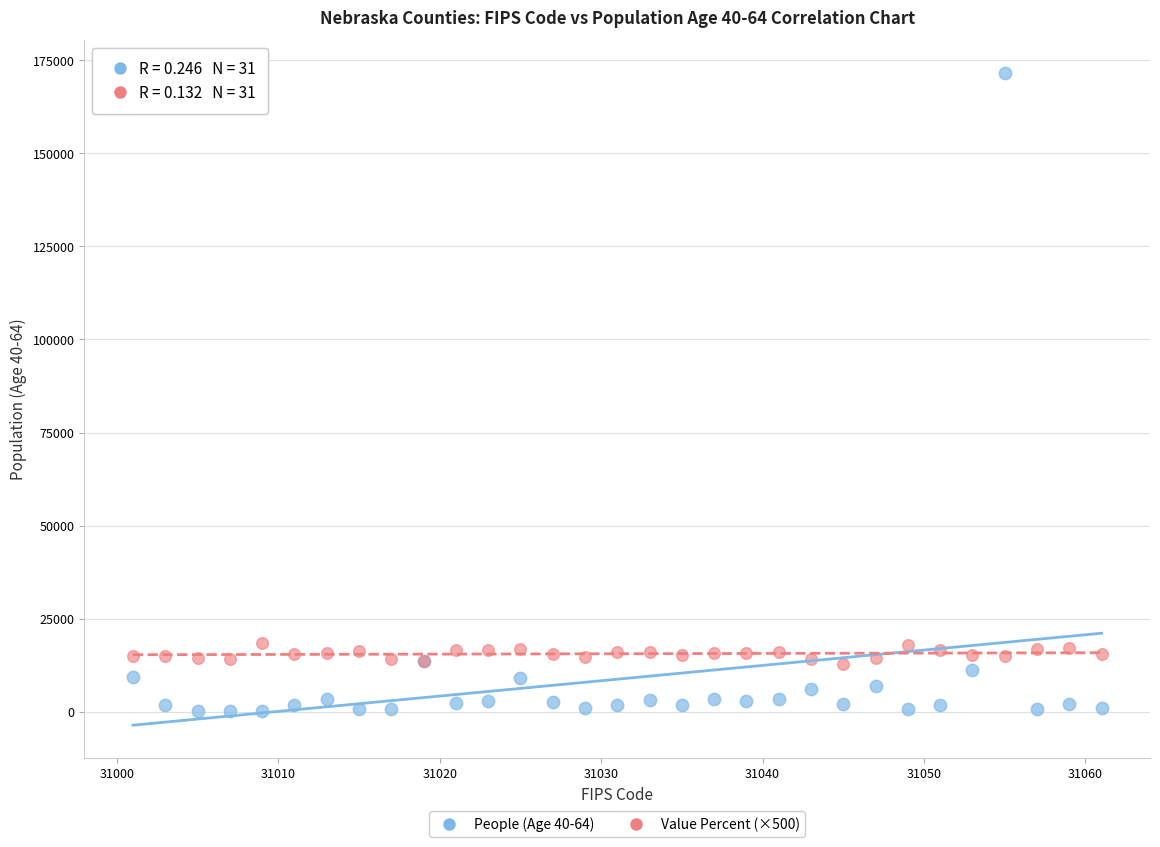

Which series contains the lowest Y value?

People (Age 40-64)